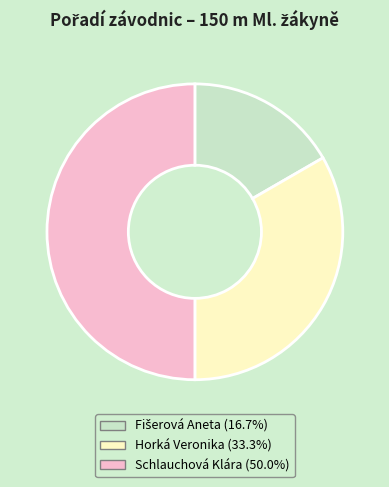

Approximately how many times larger is the value at Schlauchová Klára (50.0%) compared to Horká Veronika (33.3%)?

1.5